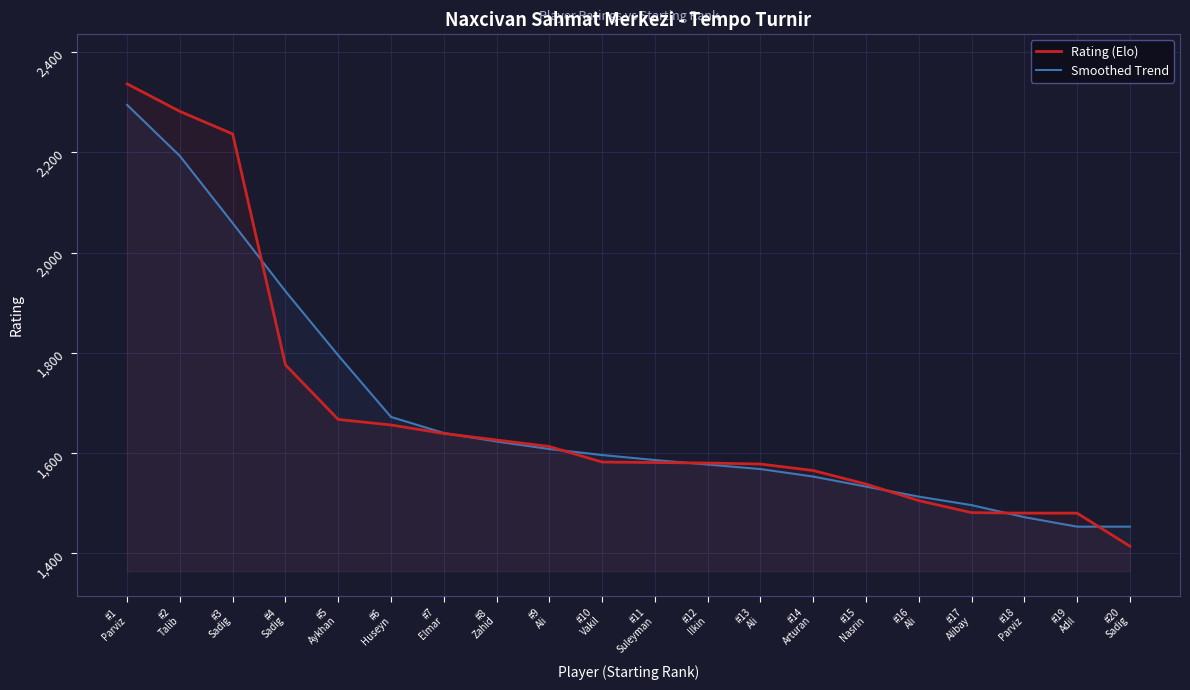

What is the label of the 16th point from the left?

#16
Ali